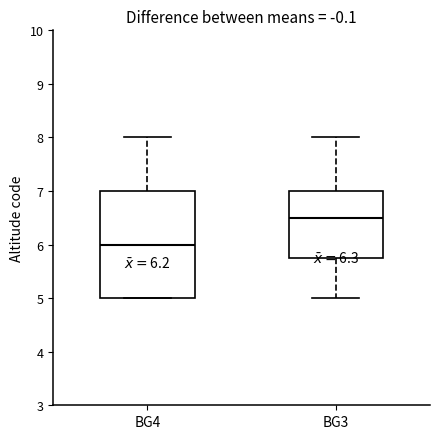

Reading left to right, transcribe this box plot: for each box, give where its median line is, the range the box spans, and where its two whiskers end, as read against the y-axis. The values are not printed on the chart, so give them approximately, as read against the axis.

BG4: median 6.0, box 5.0 to 7.0, whiskers 5.0 to 8.0
BG3: median 6.5, box 5.8 to 7.0, whiskers 5.0 to 8.0